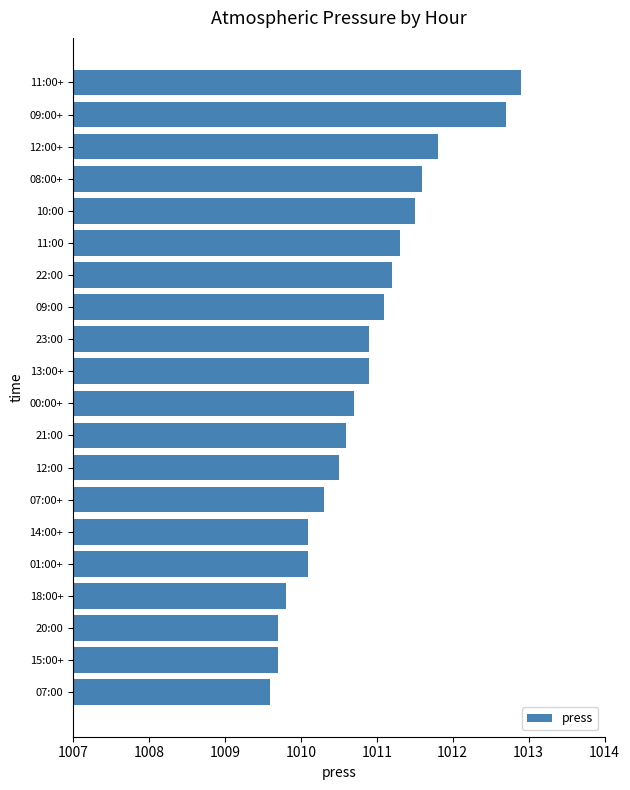

How many values are below 1010?

4